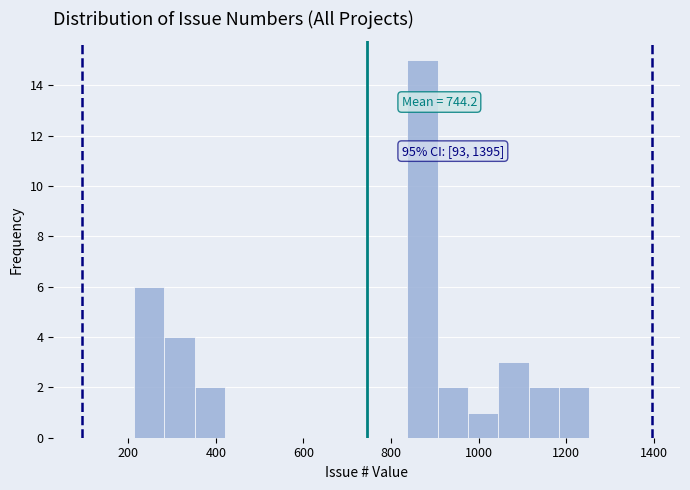

Around what value on the x-axis is the tallest bar? Give the approximate position of its centre, as read against the axis.

880